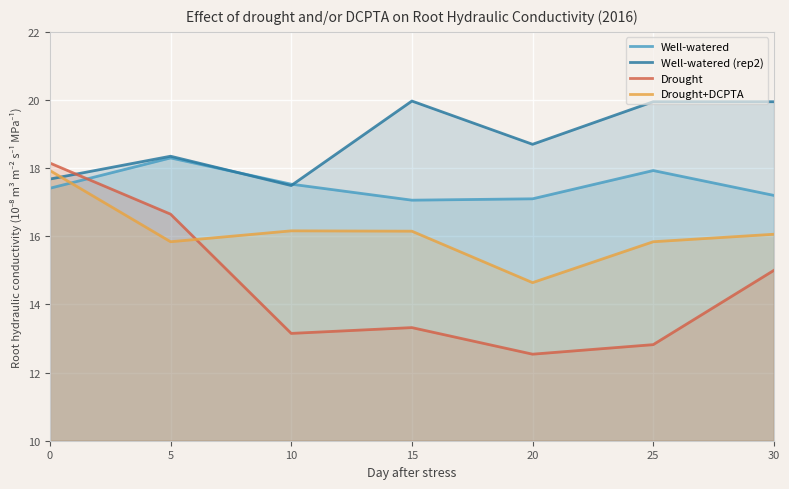

Is it true that Drought+DCPTA equals 25.1 at 15?

False